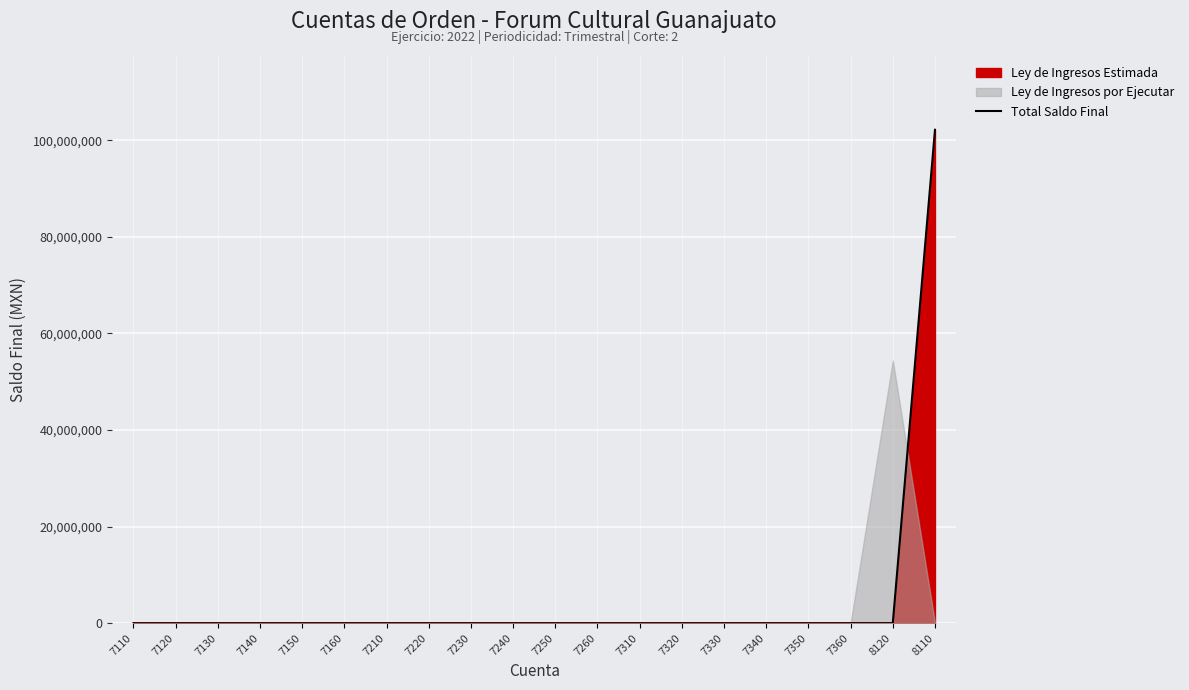

List the labels in order of value, smallest first.

7110, 7120, 7130, 7140, 7150, 7160, 7210, 7220, 7230, 7240, 7250, 7260, 7310, 7320, 7330, 7340, 7350, 7360, 8120, 8110